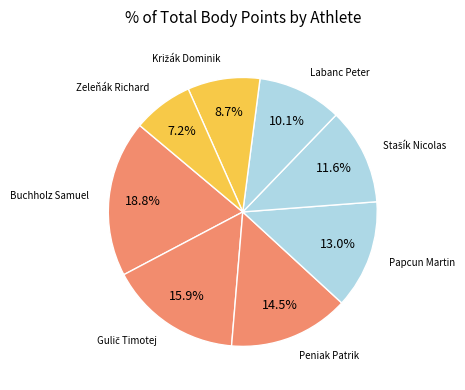

What is the ratio of the value at Zeleňák Richard to the value at Papcun Martin?

0.6